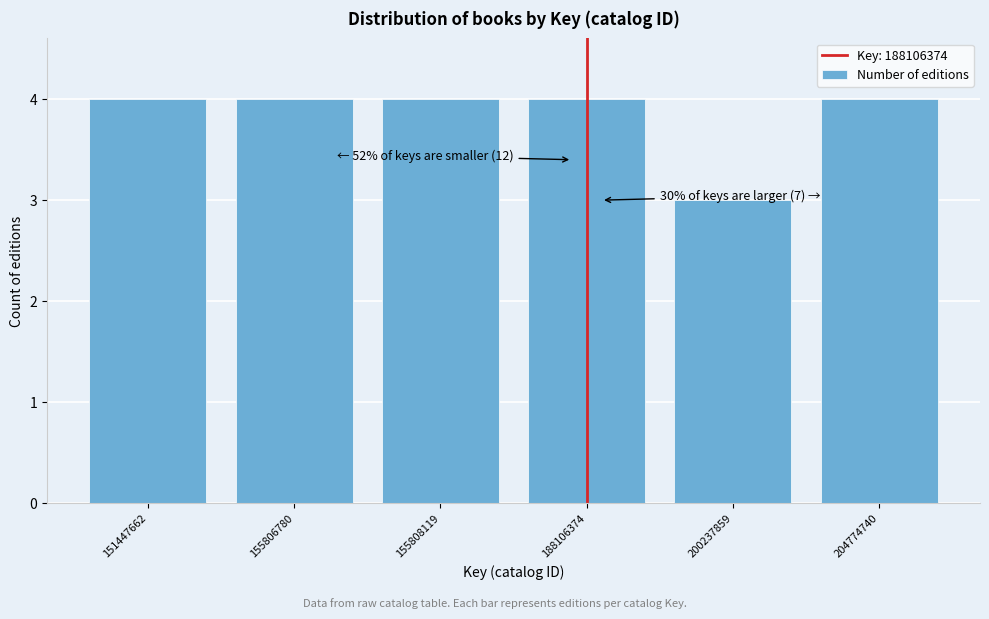

Reading left to right, extract all data points from this chart.

151447662=4	155806780=4	155808119=4	188106374=4	200237859=3	204774740=4